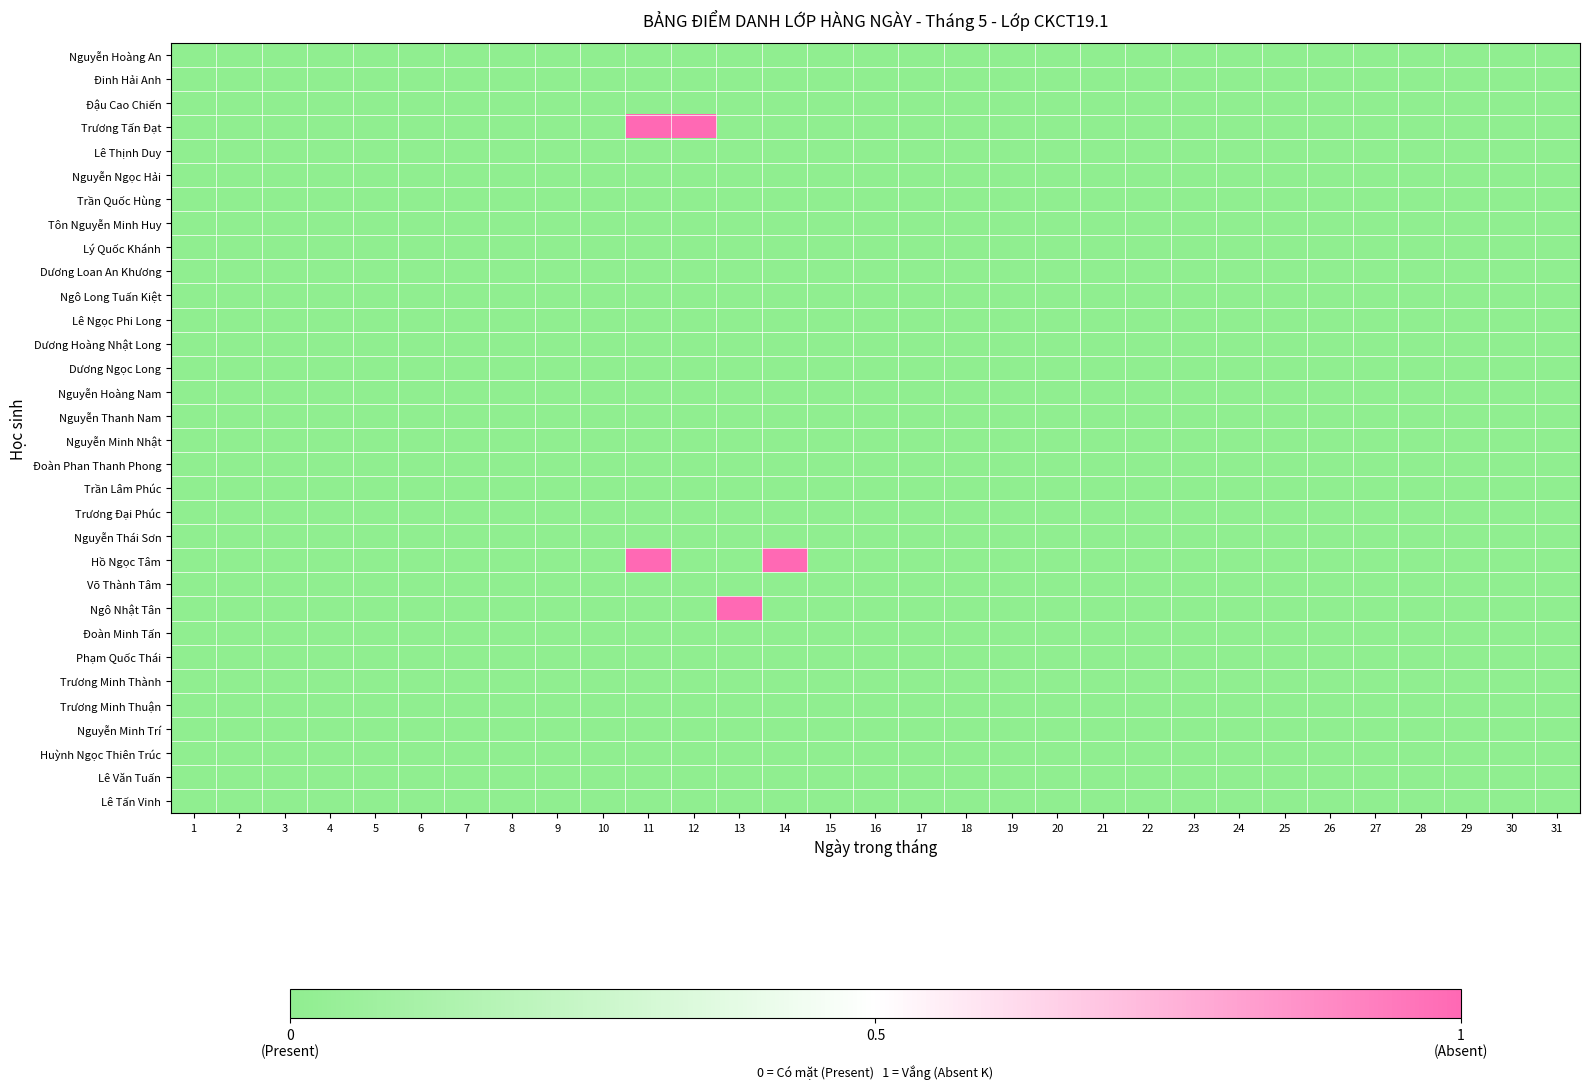

Which has a higher value, 19 or 1?

19